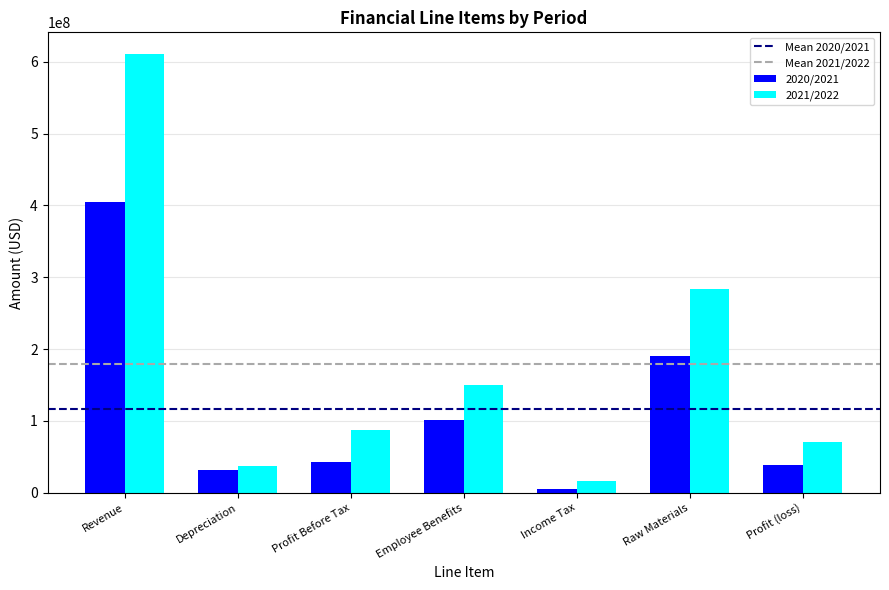

Which series changed the most between Employee Benefits and Profit (loss)?

2021/2022